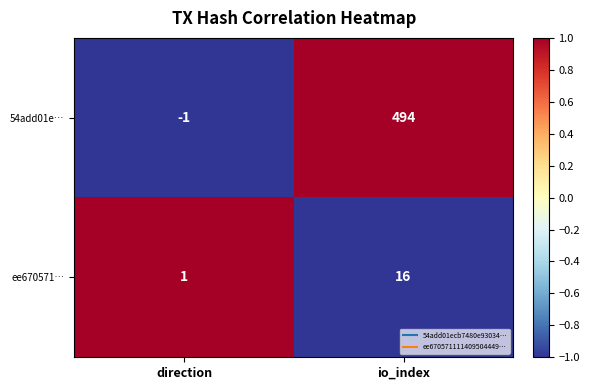

At which label is ee670571… closest to 8?

direction